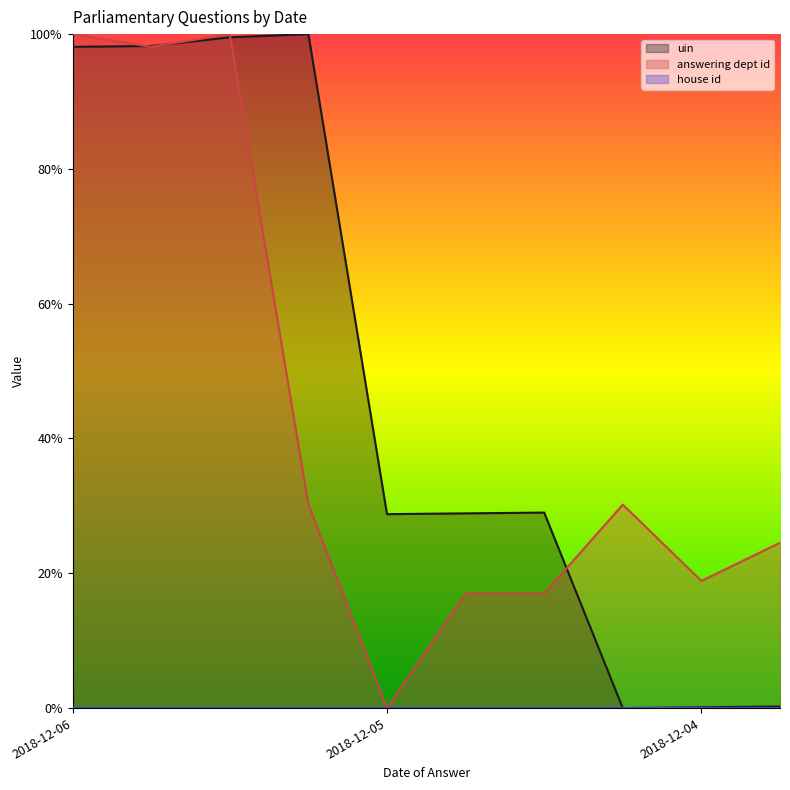

True or false: uin and answering dept id intersect in this chart.

True